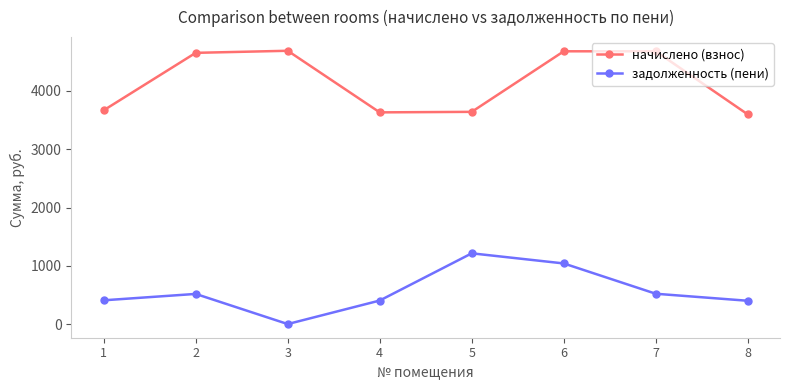

Where is the first local minimum for задолженность (пени)?

3